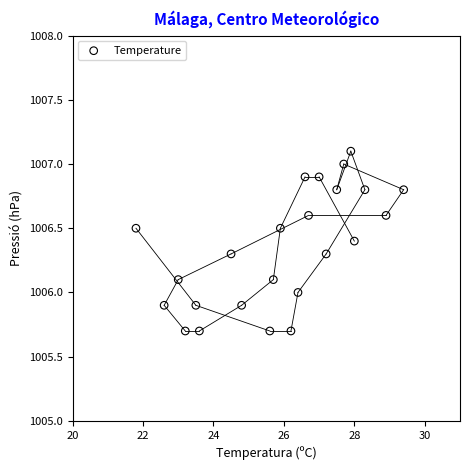

What is the range of X values (max minus min)?

7.6